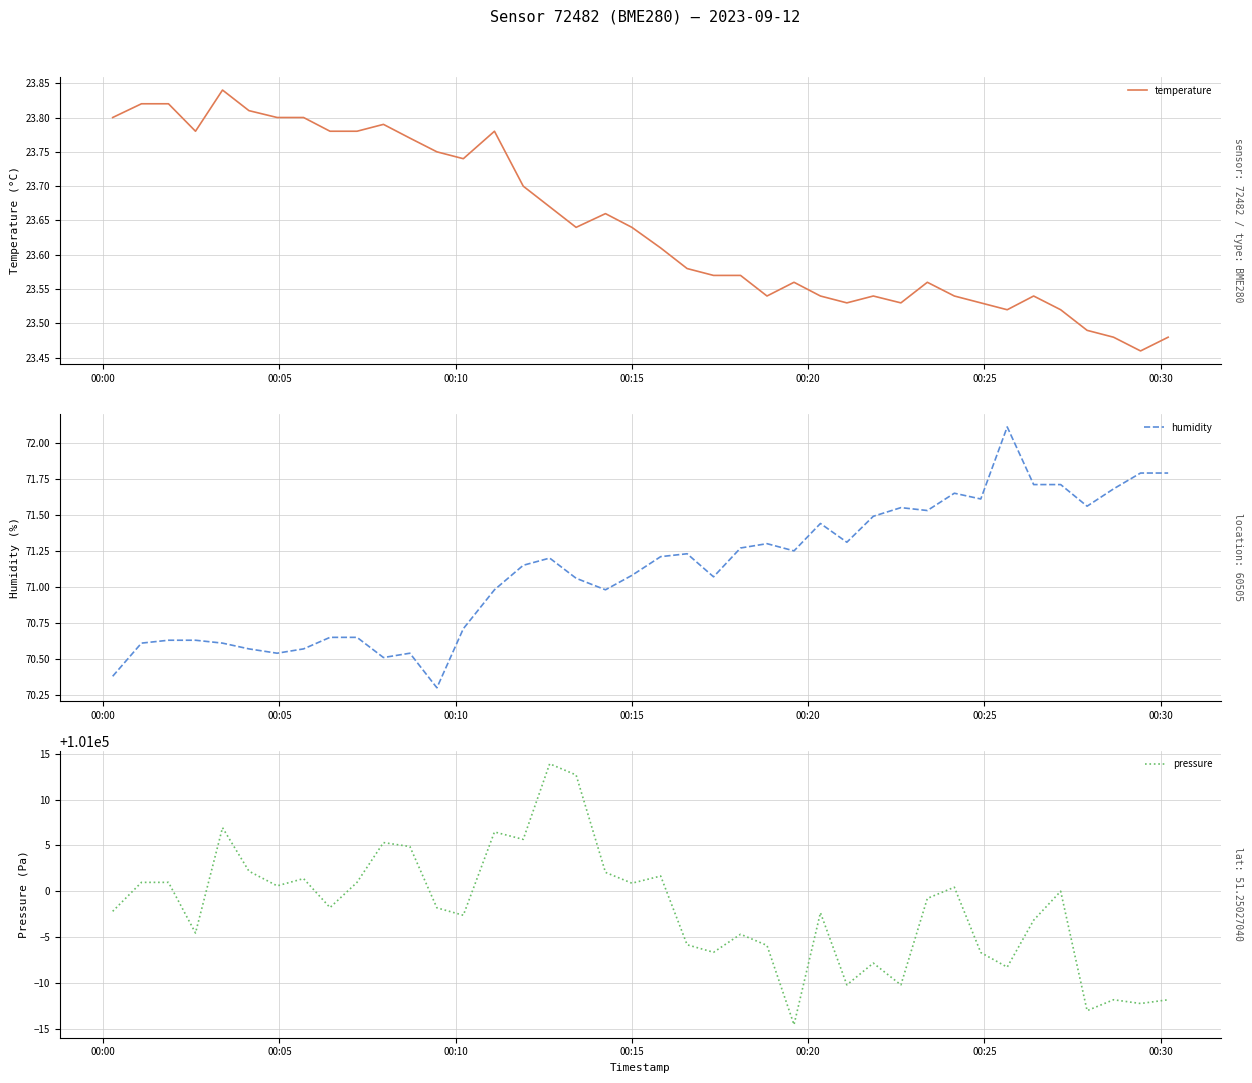

What is the sum of all humidity values?

2844.6